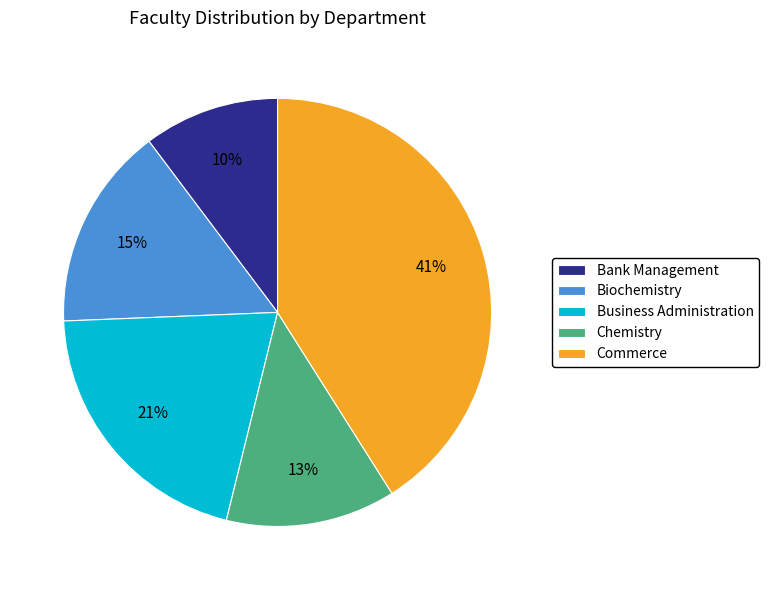

Do Business Administration and Commerce together represent more than half of the pie?

Yes